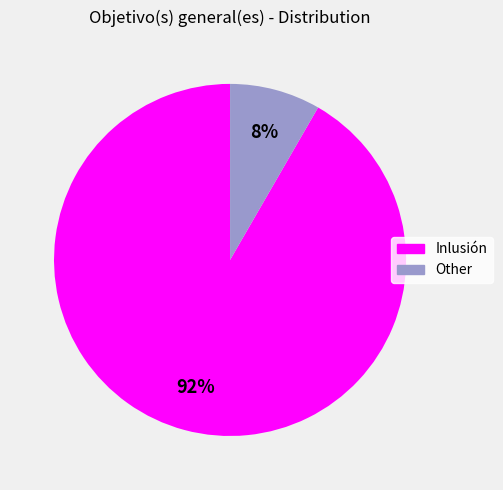

Which category has the smallest portion of the pie?

Other